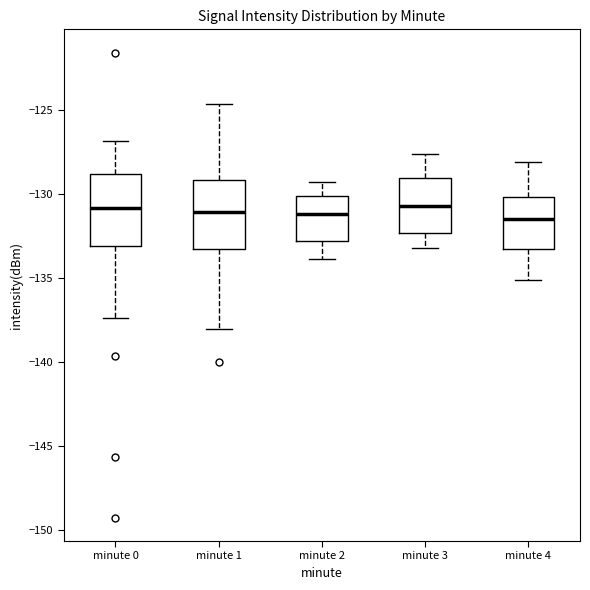

Where does the median line of the box for minute 4 sit on the y-axis? The values are not printed on the chart, so give them approximately, as read against the axis.

-131.5